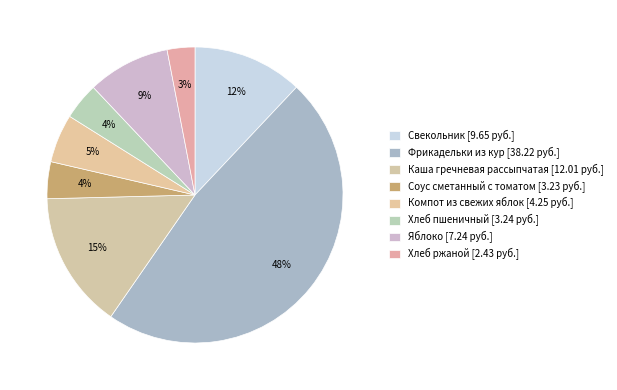

How many segments does this pie chart have?

8